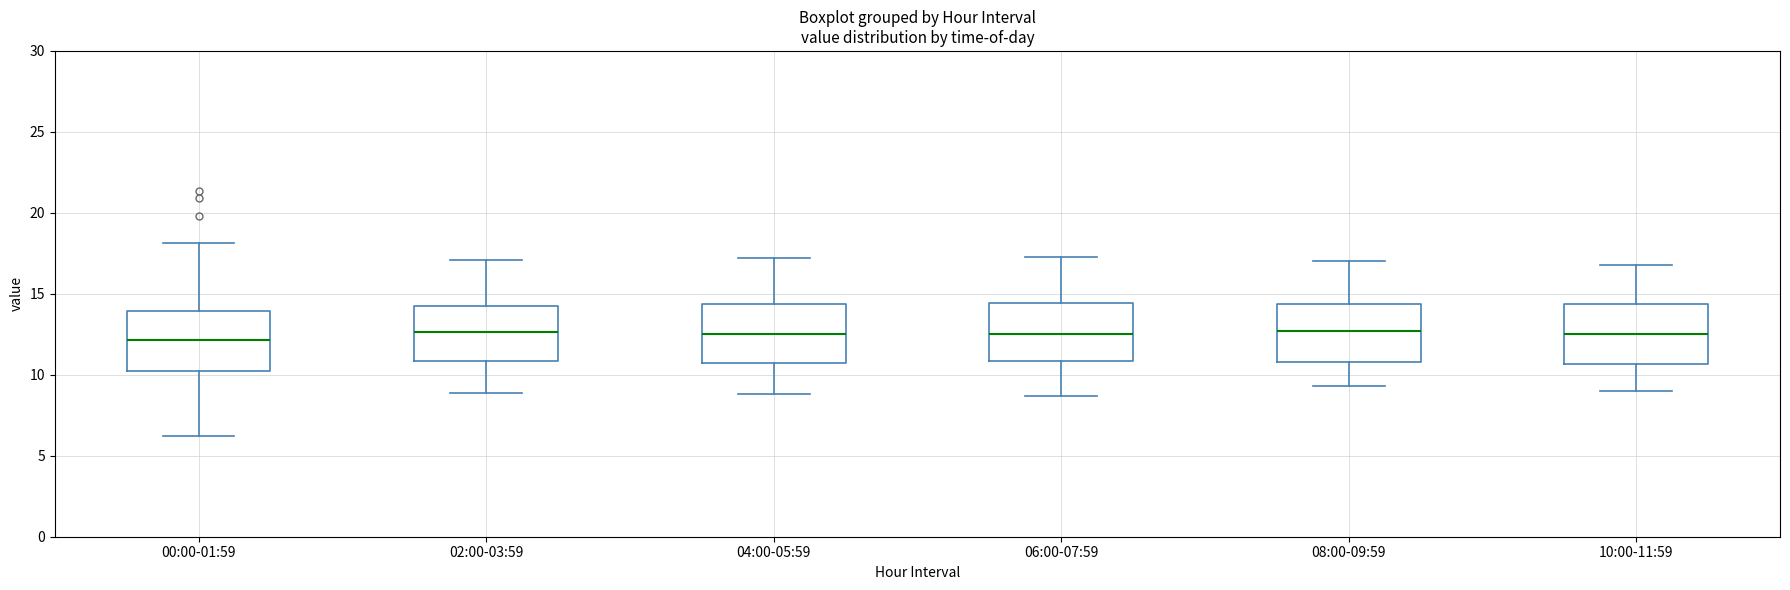

Reading left to right, transcribe this box plot: for each box, give where its median line is, the range the box spans, and where its two whiskers end, as read against the y-axis. The values are not printed on the chart, so give them approximately, as read against the axis.

00:00-01:59: median 12.0, box 10.0 to 14.0, whiskers 6.0 to 18.0
02:00-03:59: median 12.5, box 11.0 to 14.5, whiskers 9.0 to 17.0
04:00-05:59: median 12.5, box 11.0 to 14.5, whiskers 9.0 to 17.0
06:00-07:59: median 12.5, box 11.0 to 14.5, whiskers 8.5 to 17.5
08:00-09:59: median 12.5, box 11.0 to 14.5, whiskers 9.5 to 17.0
10:00-11:59: median 12.5, box 10.5 to 14.5, whiskers 9.0 to 17.0